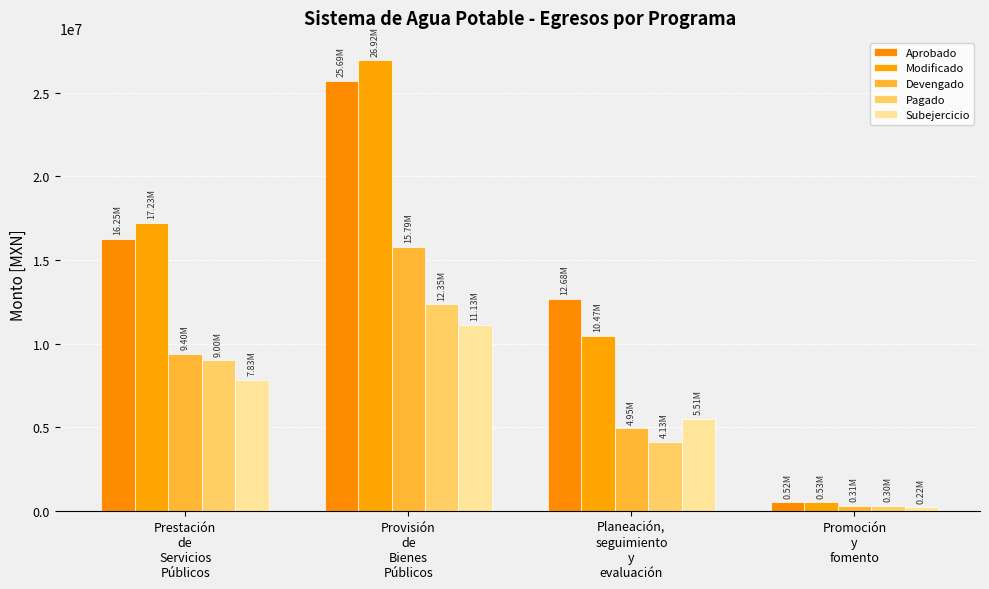

Which series has the widest spread of values?

Modificado